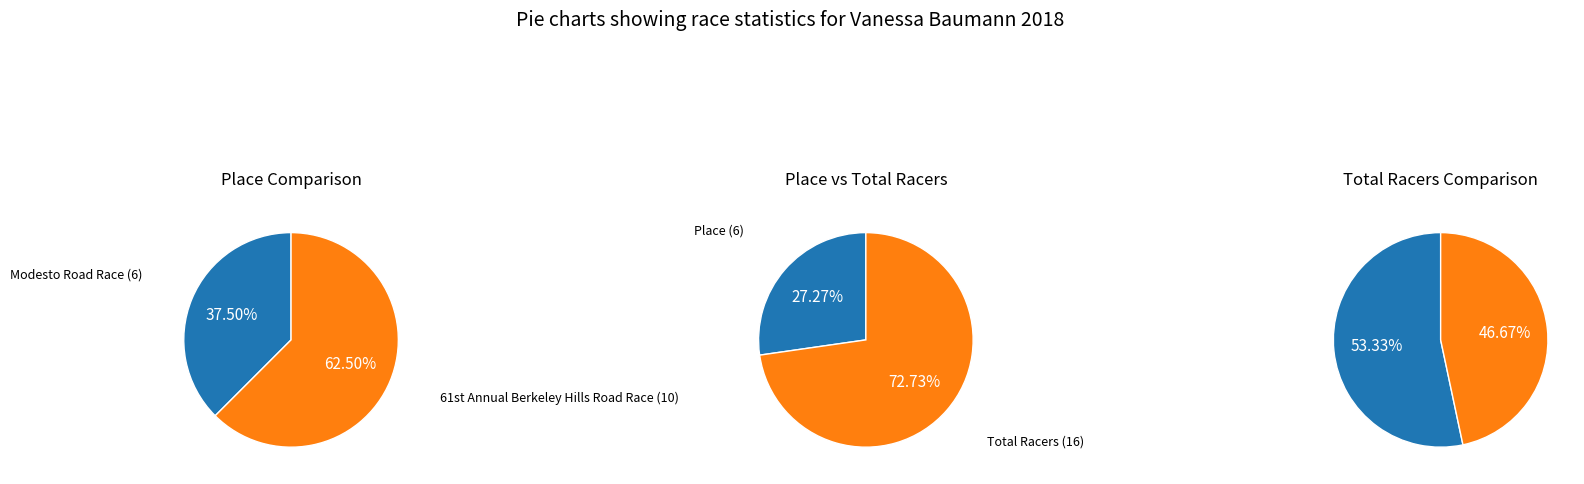

Which series has the largest range (max minus min)?

Place